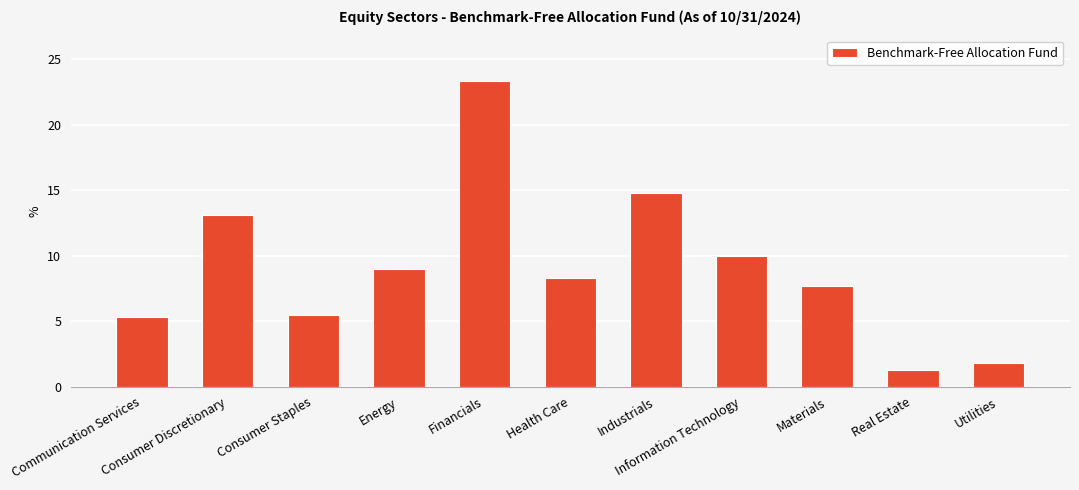

What is the change in value from Materials to Real Estate?

-6.4